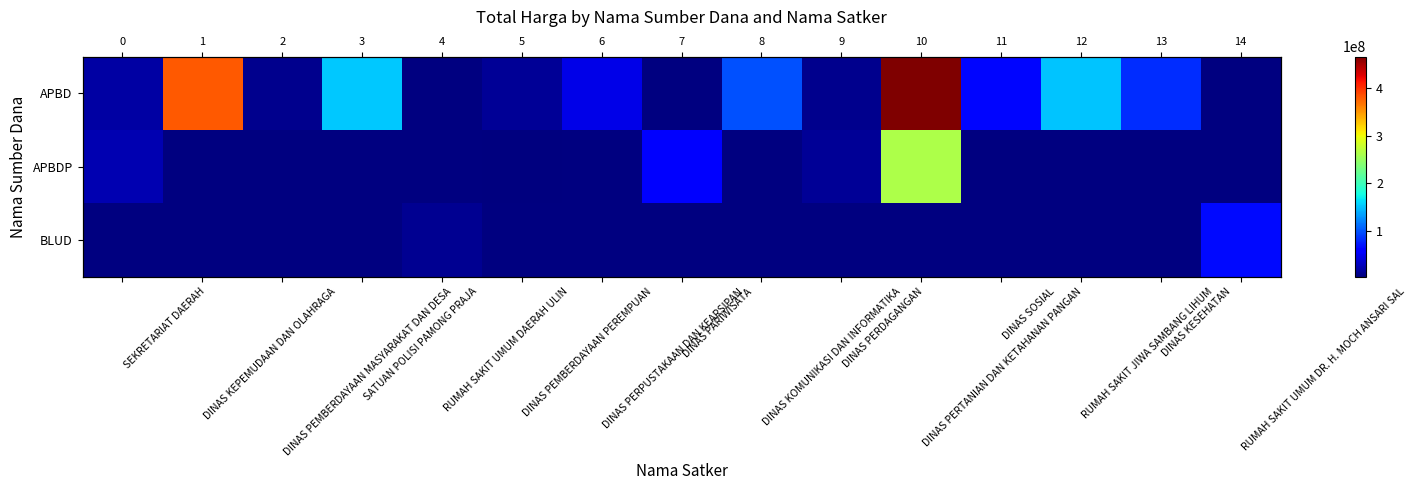

How many distinct data groups are displayed?

3